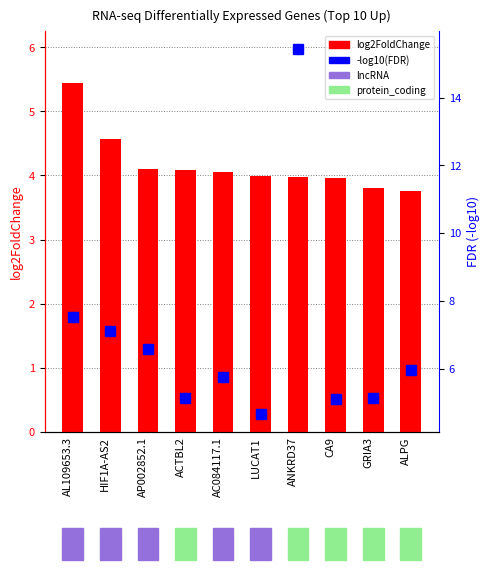

Which series has the largest Y range (max minus min)?

-log10(FDR)